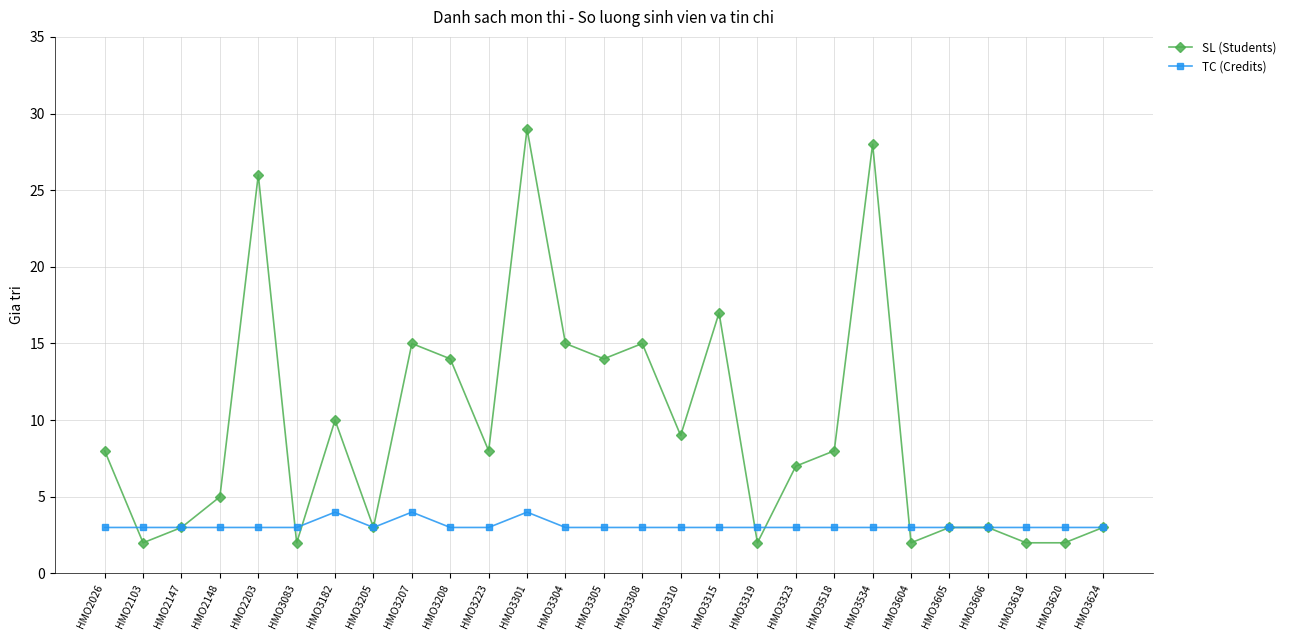

What is the value of the TC (Credits) point at the 23rd from the left?

3